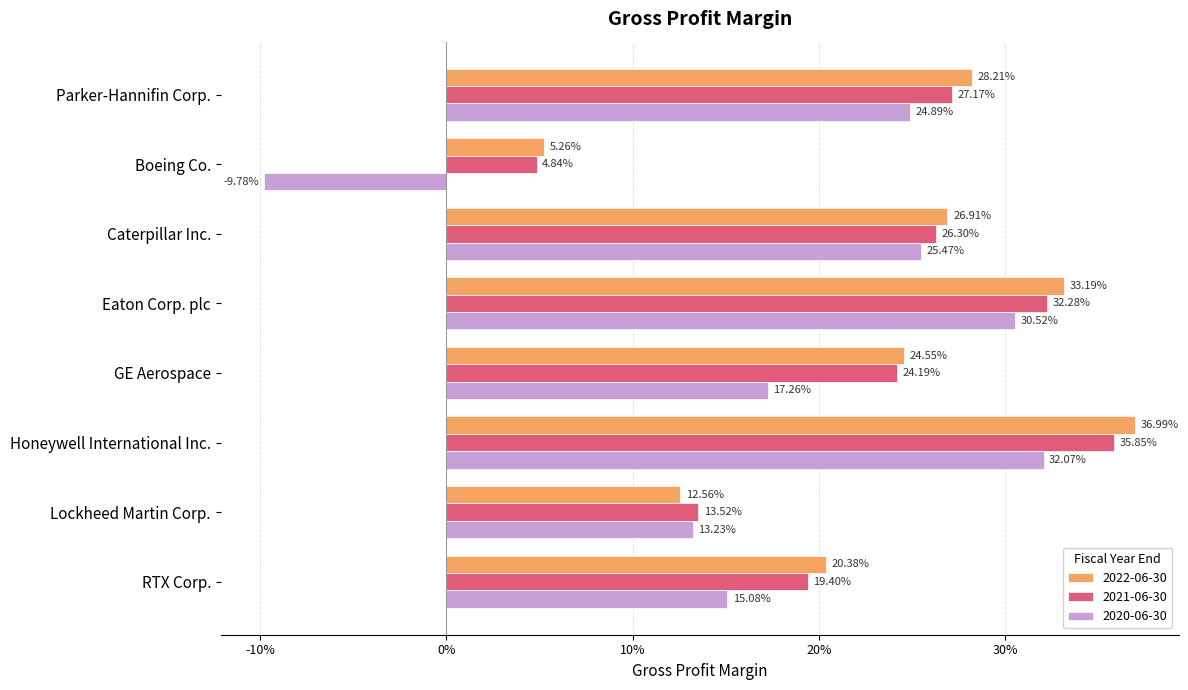

What is the sum of all 2021-06-30 values?

1.8